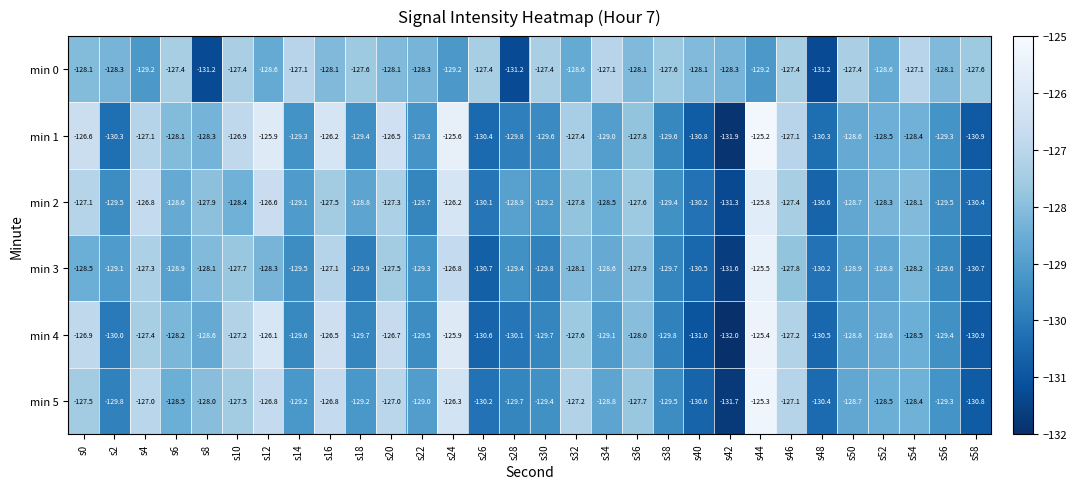

Which category has the highest value across all series?

s44